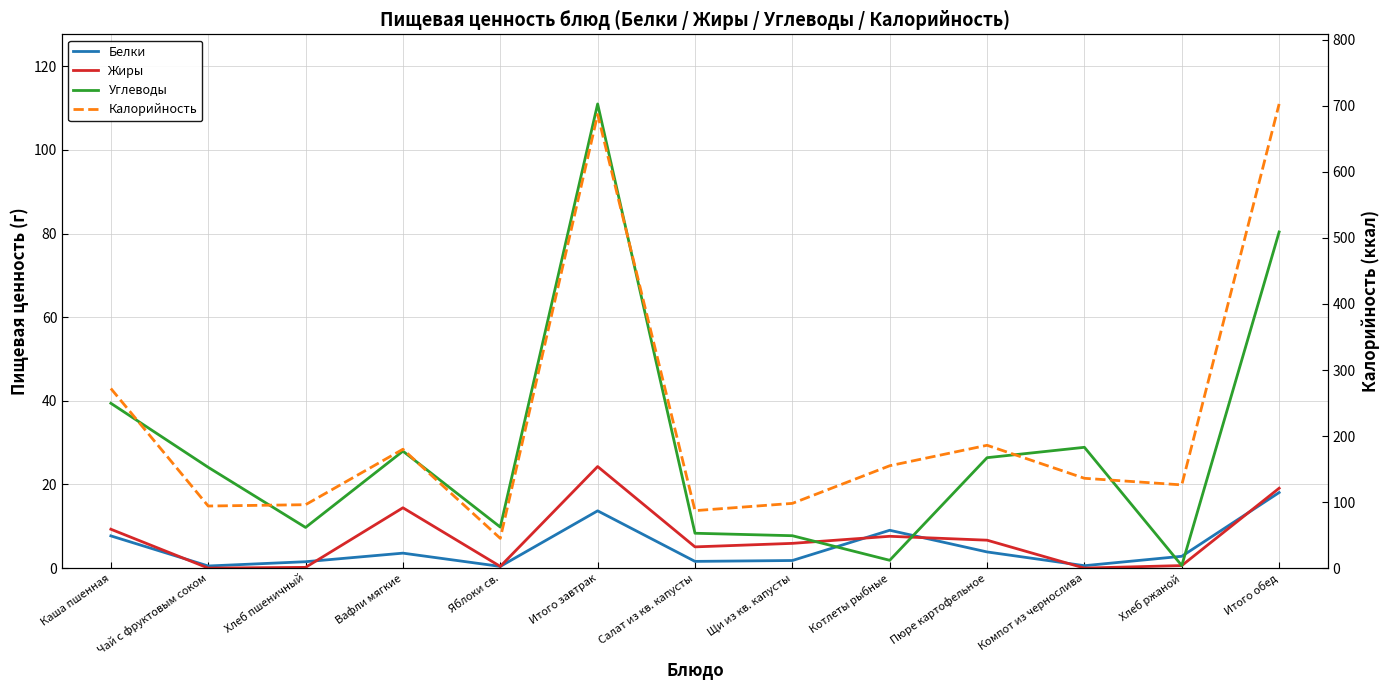

How many data points does each series have?

13